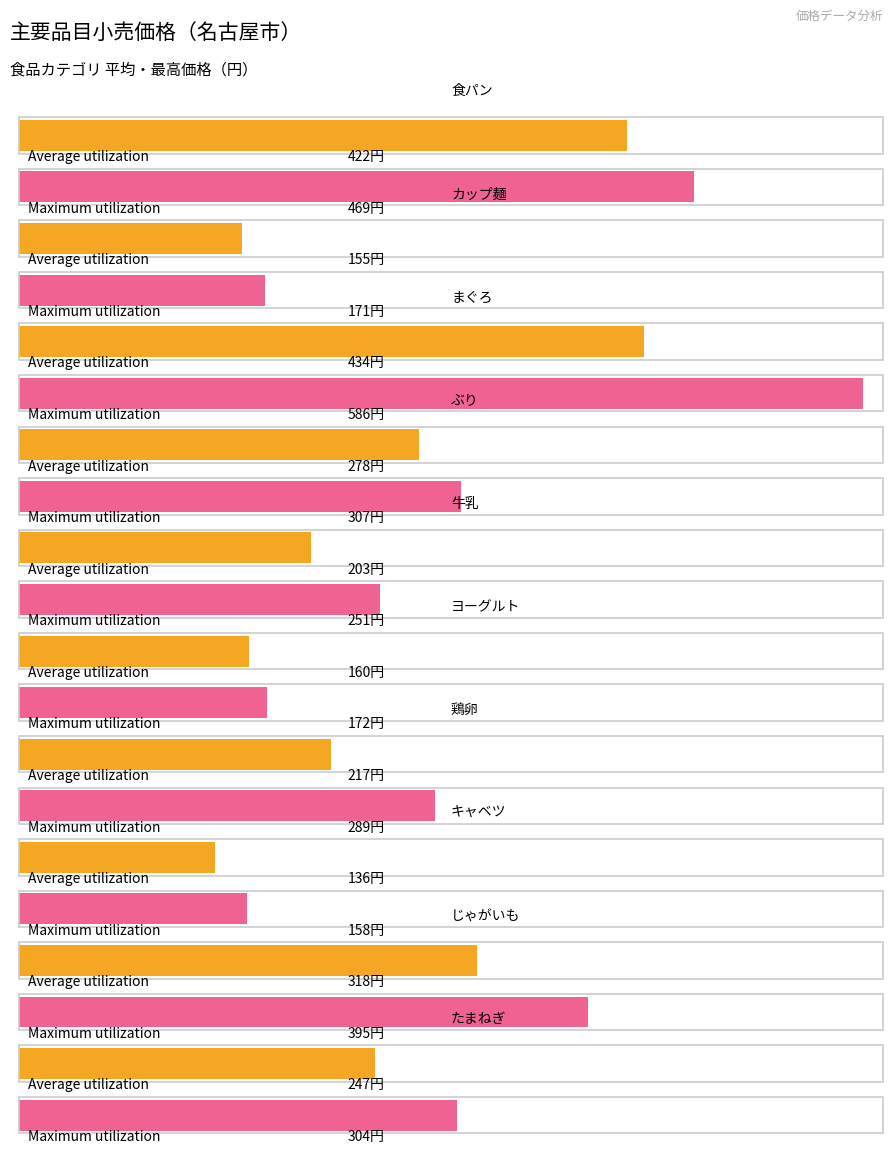

What is the maximum value for Maximum utilization?

586